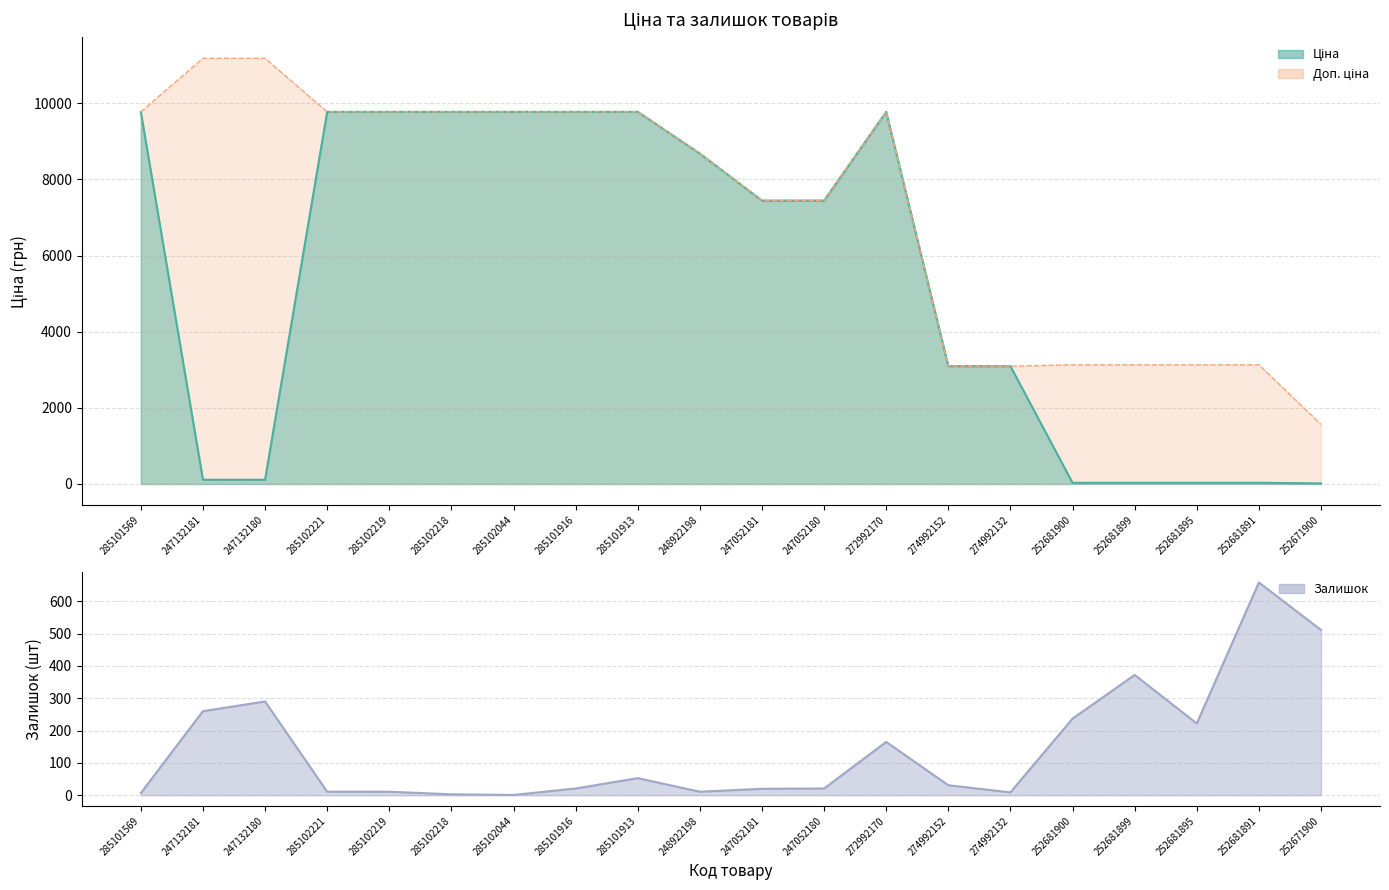

At which category is the sum across all series the highest?

272992170